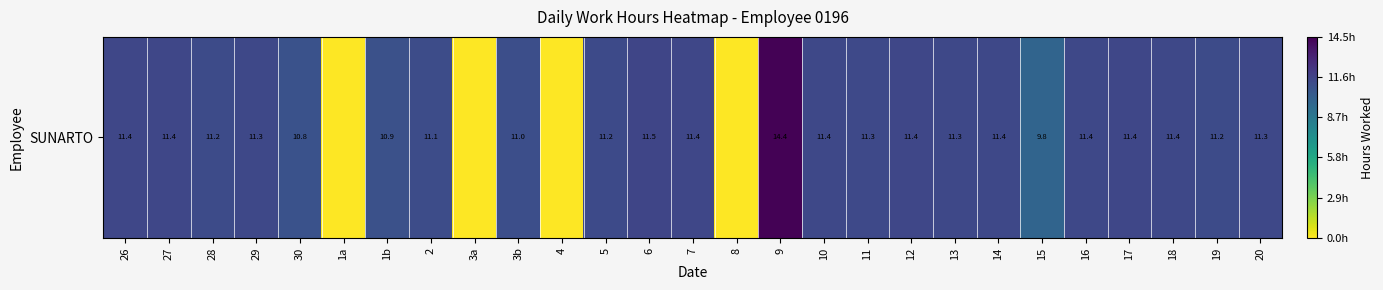

What is the average value?

9.7